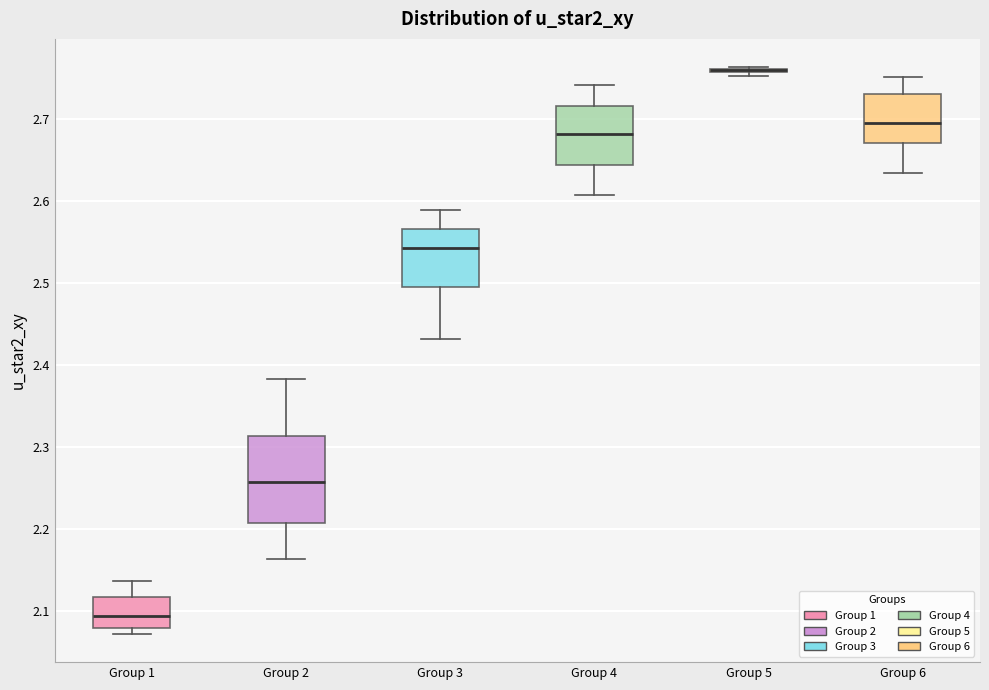

Reading left to right, transcribe this box plot: for each box, give where its median line is, the range the box spans, and where its two whiskers end, as read against the y-axis. The values are not printed on the chart, so give them approximately, as read against the axis.

Group 1: median 2.09, box 2.08 to 2.12, whiskers 2.07 to 2.14
Group 2: median 2.26, box 2.21 to 2.31, whiskers 2.16 to 2.38
Group 3: median 2.54, box 2.50 to 2.57, whiskers 2.43 to 2.59
Group 4: median 2.68, box 2.64 to 2.72, whiskers 2.61 to 2.74
Group 5: box collapsed to a line at 2.76, whiskers 2.75 to 2.76
Group 6: median 2.70, box 2.67 to 2.73, whiskers 2.63 to 2.75